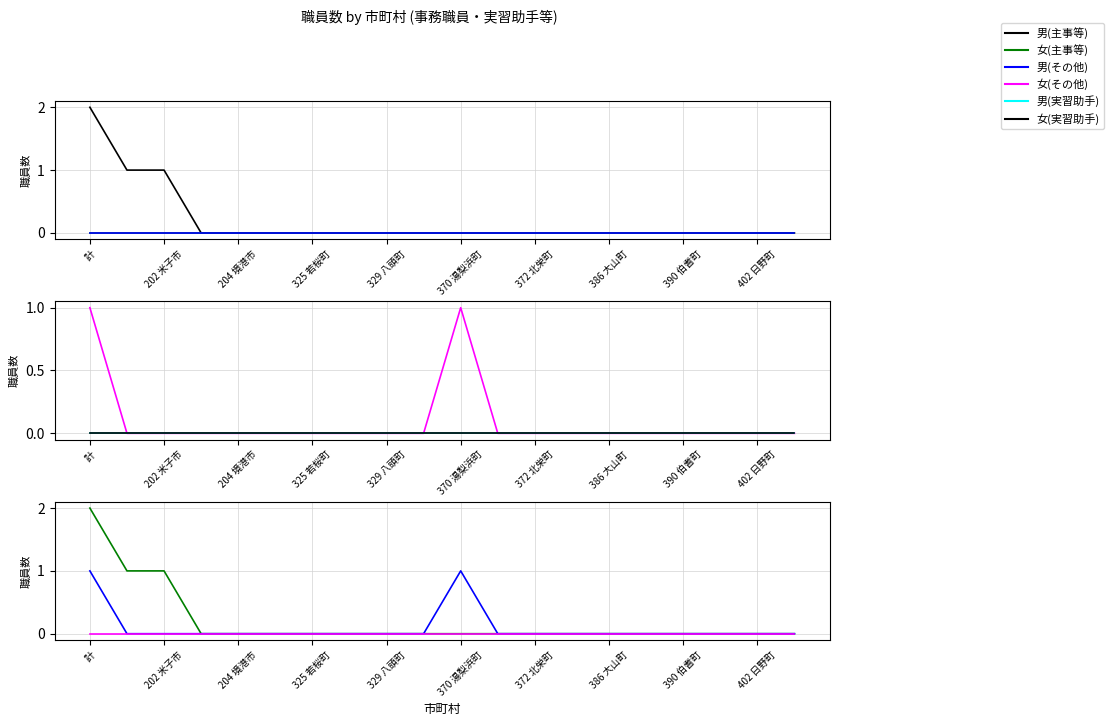

What is the label of the 14th point from the left?

13